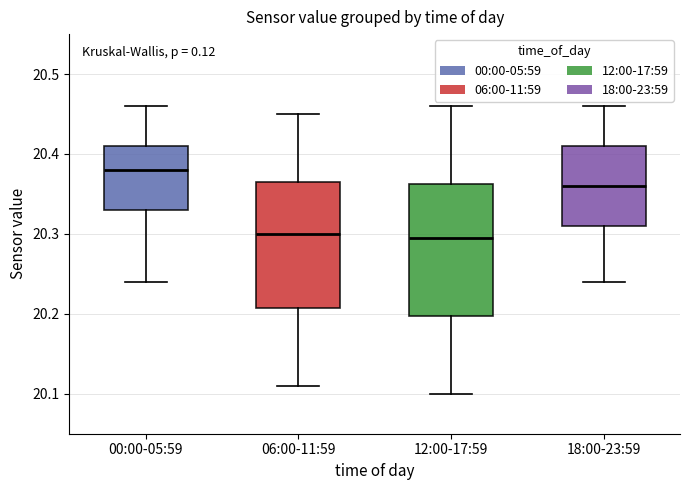

Reading left to right, transcribe this box plot: for each box, give where its median line is, the range the box spans, and where its two whiskers end, as read against the y-axis. The values are not printed on the chart, so give them approximately, as read against the axis.

00:00-05:59: median 20.38, box 20.33 to 20.41, whiskers 20.24 to 20.46
06:00-11:59: median 20.30, box 20.21 to 20.37, whiskers 20.11 to 20.45
12:00-17:59: median 20.30, box 20.20 to 20.36, whiskers 20.10 to 20.46
18:00-23:59: median 20.36, box 20.31 to 20.41, whiskers 20.24 to 20.46